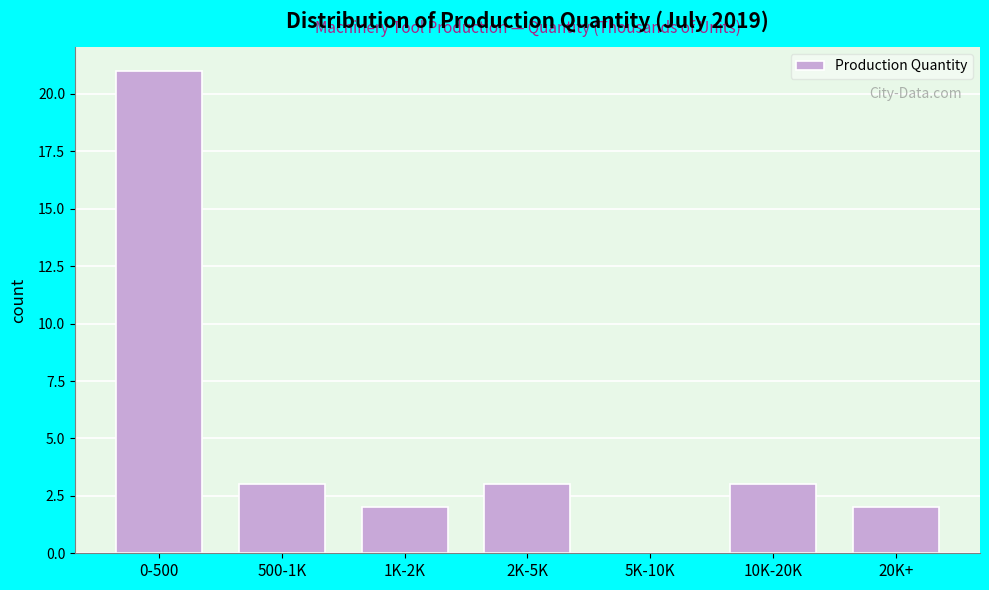

Reading right to left, transcribe all the data shown in this chart.

20K+=2	10K-20K=3	5K-10K=0	2K-5K=3	1K-2K=2	500-1K=3	0-500=21